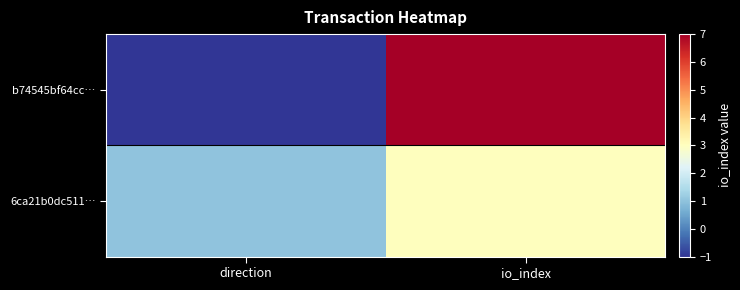

Which series has the largest total across all categories?

b74545bf64cc…